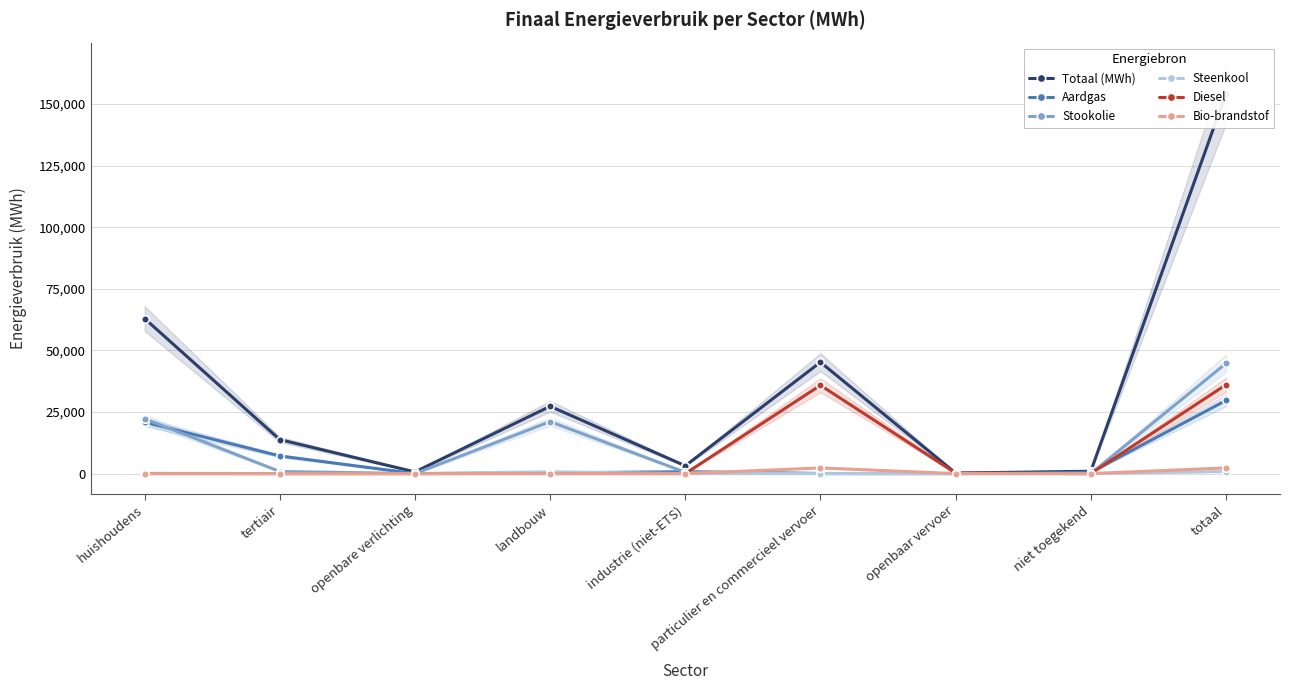

Where is the first local minimum for Steenkool?

openbare verlichting